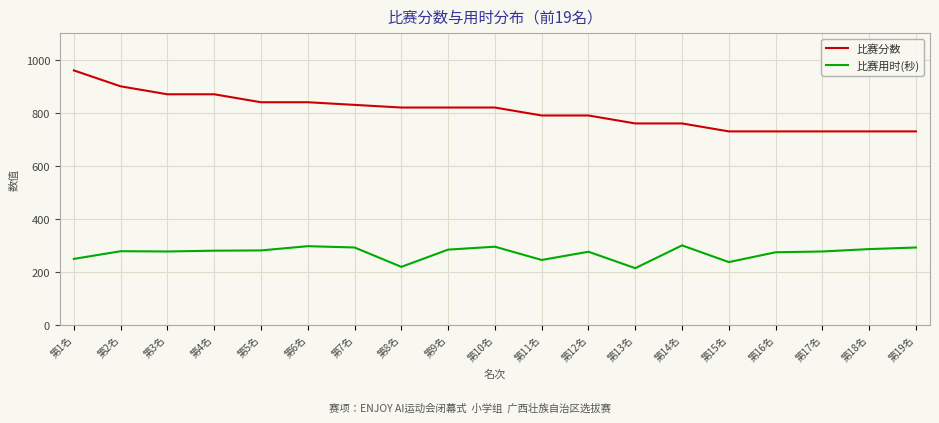

What is the highest value of the 比赛分数 series?

960